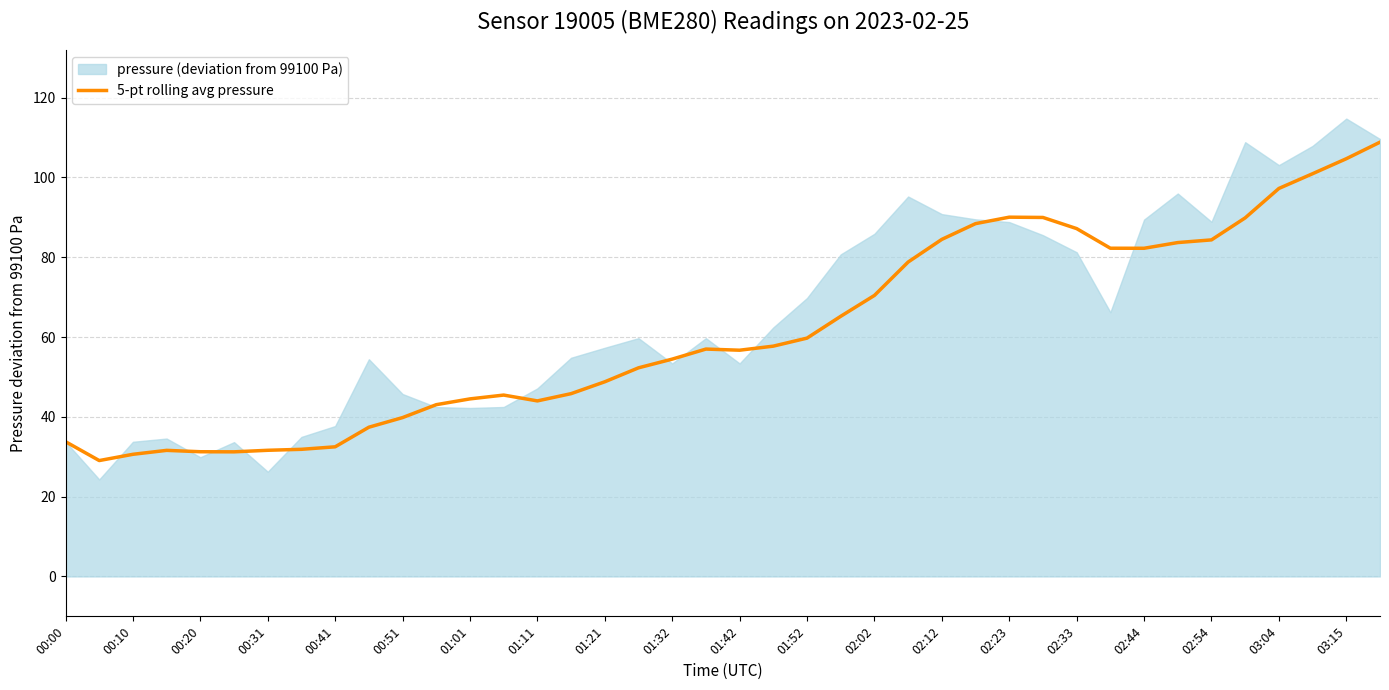

How many lines are shown in the chart?

1